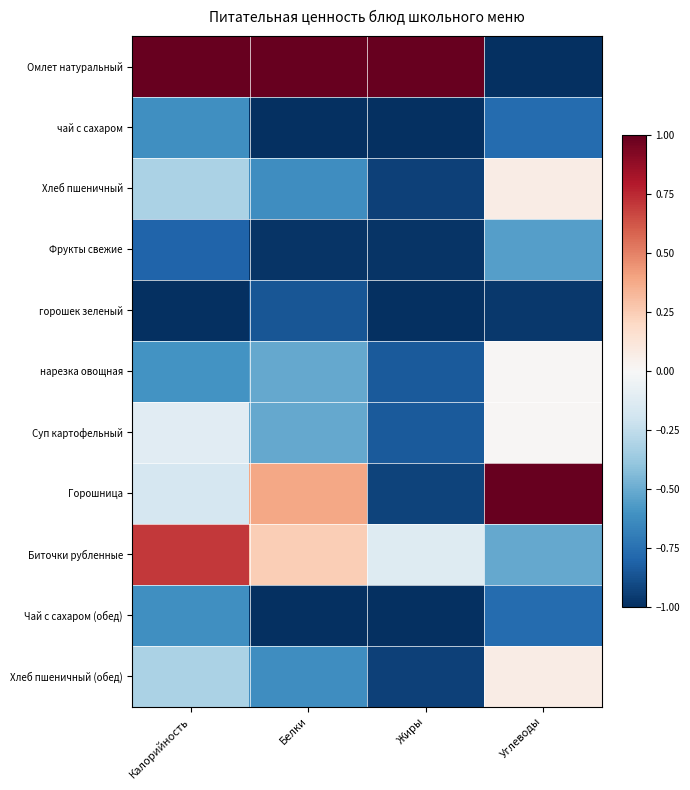

Count the number of categories in the chart.

4